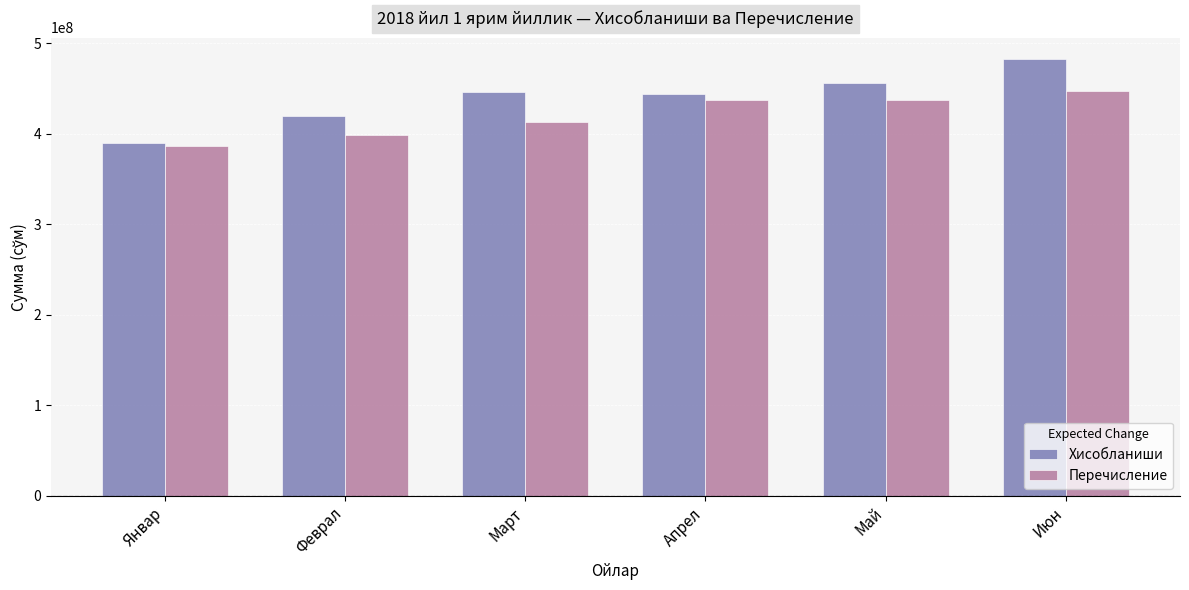

What is the sum of all Хисобланиши values?

2636669980.0